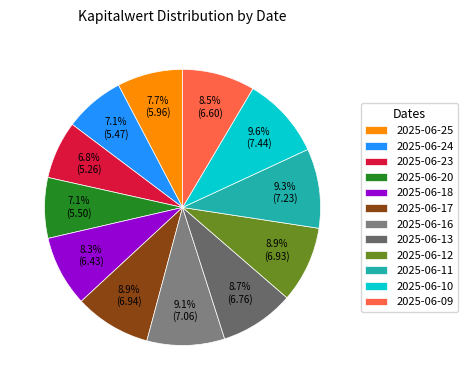

True or false: 2025-06-13 accounts for 9% of the total.

True